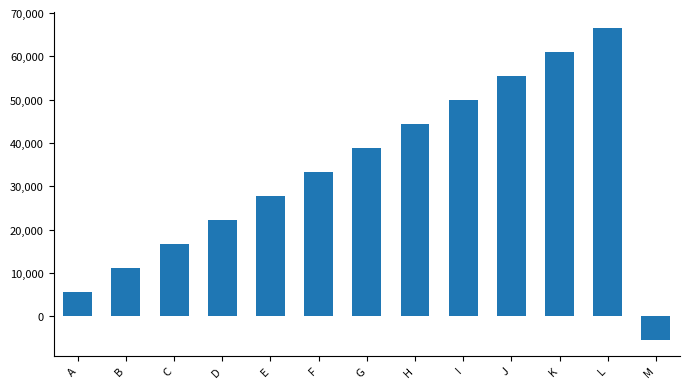

How many values are below zero?

1